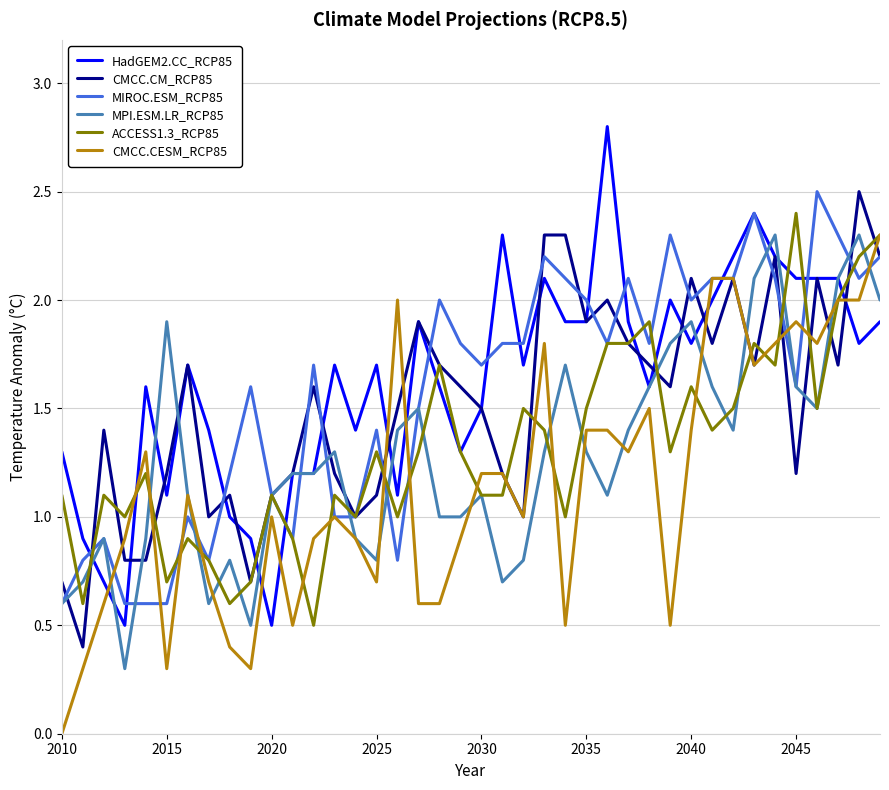

What is the lowest value of the HadGEM2.CC_RCP85 series?

0.5